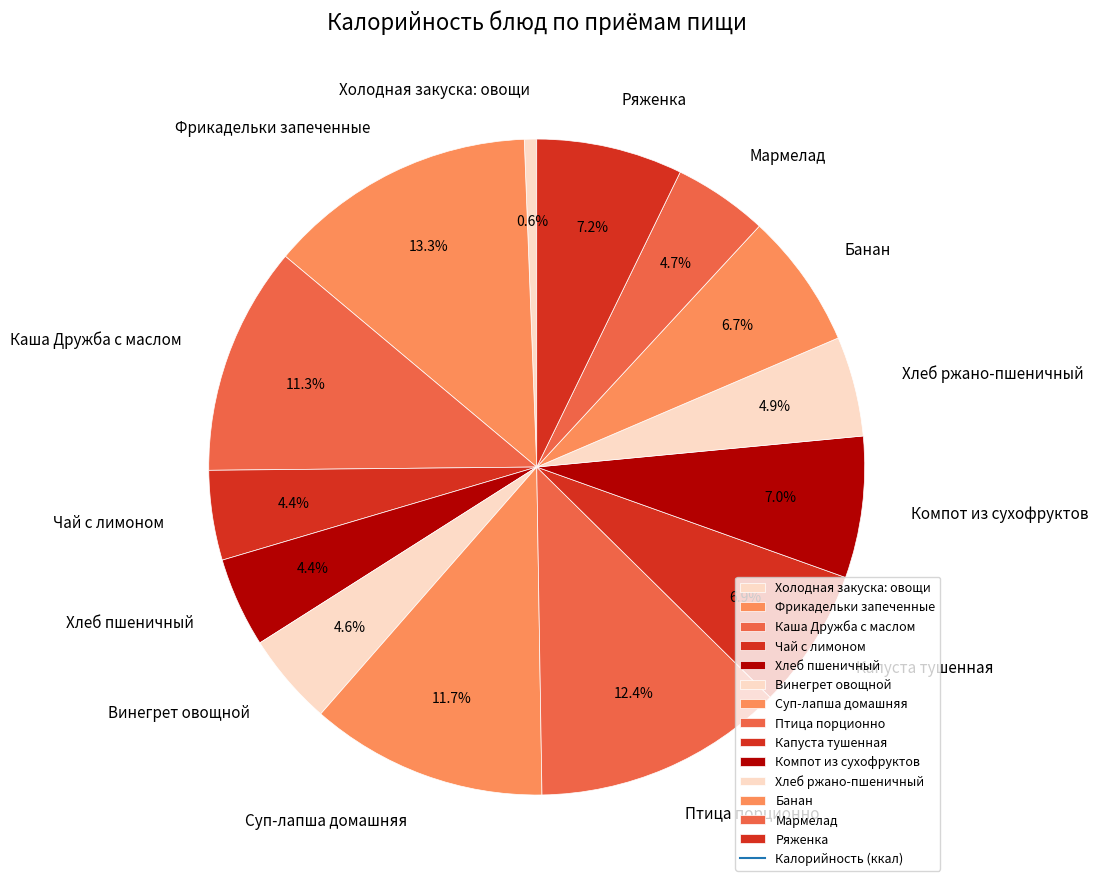

To the nearest percent, what portion does Хлеб ржано-пшеничный represent?

5%